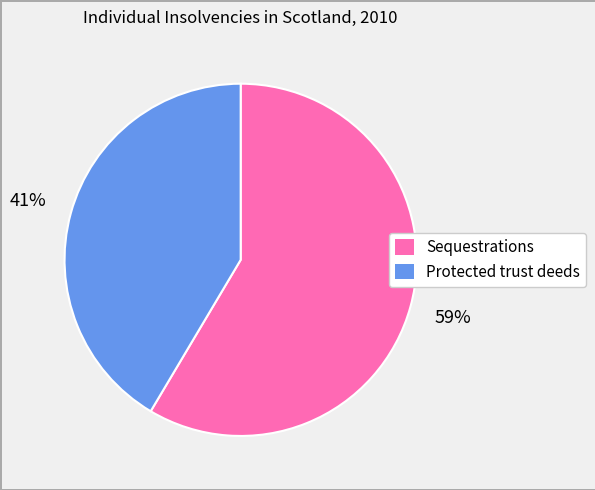

Is the sum of Protected trust deeds and Sequestrations greater than half?

Yes